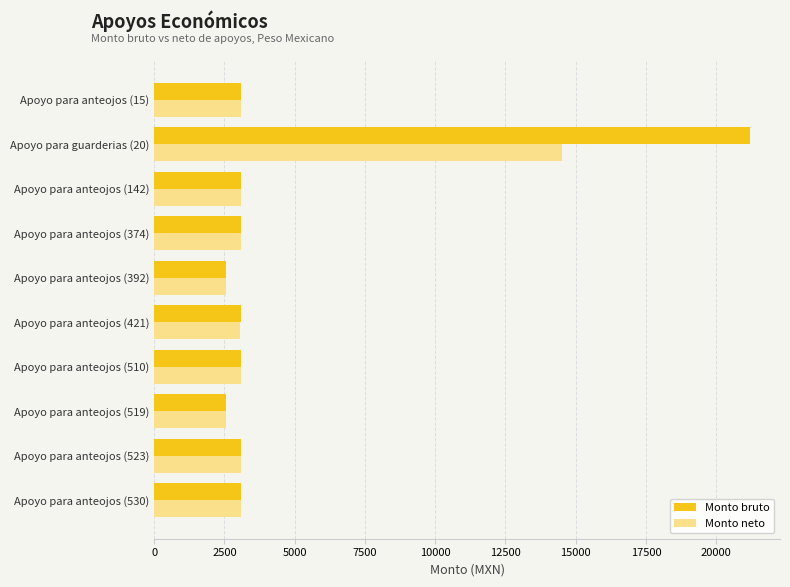

At which category is the sum across all series the highest?

Apoyo para guarderias (20)